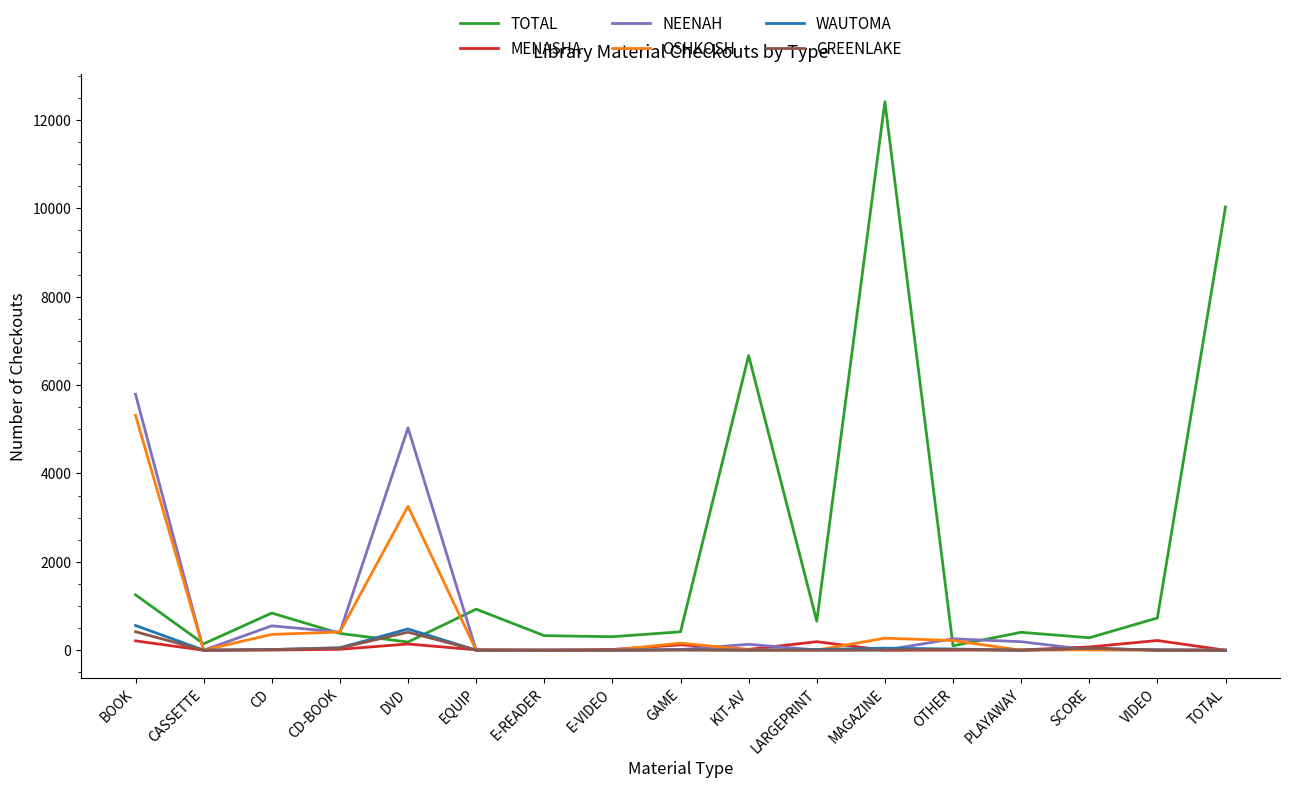

What is the maximum value shown in the chart?

12410